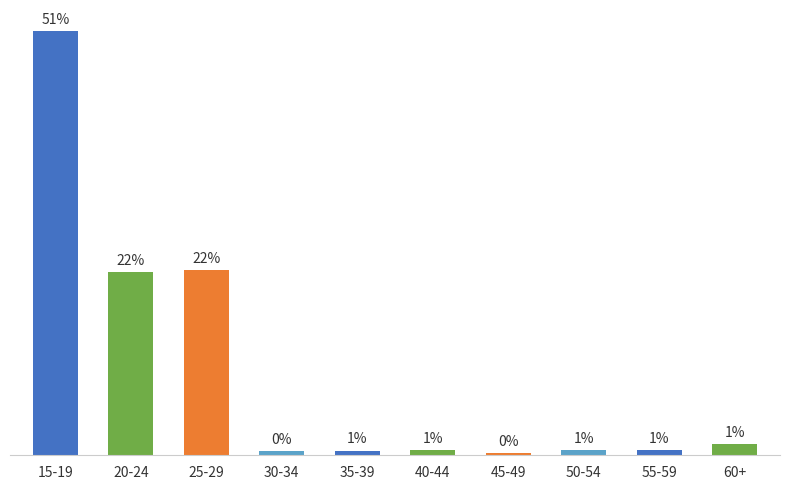

List the labels in order of value, smallest first.

45-49, 30-34, 35-39, 40-44, 50-54, 55-59, 60+, 20-24, 25-29, 15-19